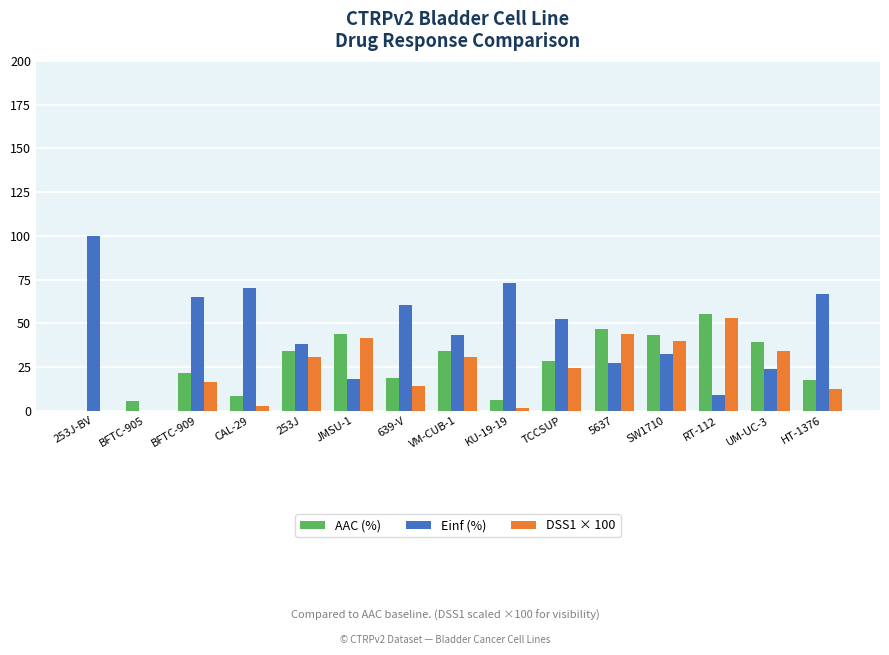

The value of AAC (%) at HT-1376 is 17.7. True or false?

True